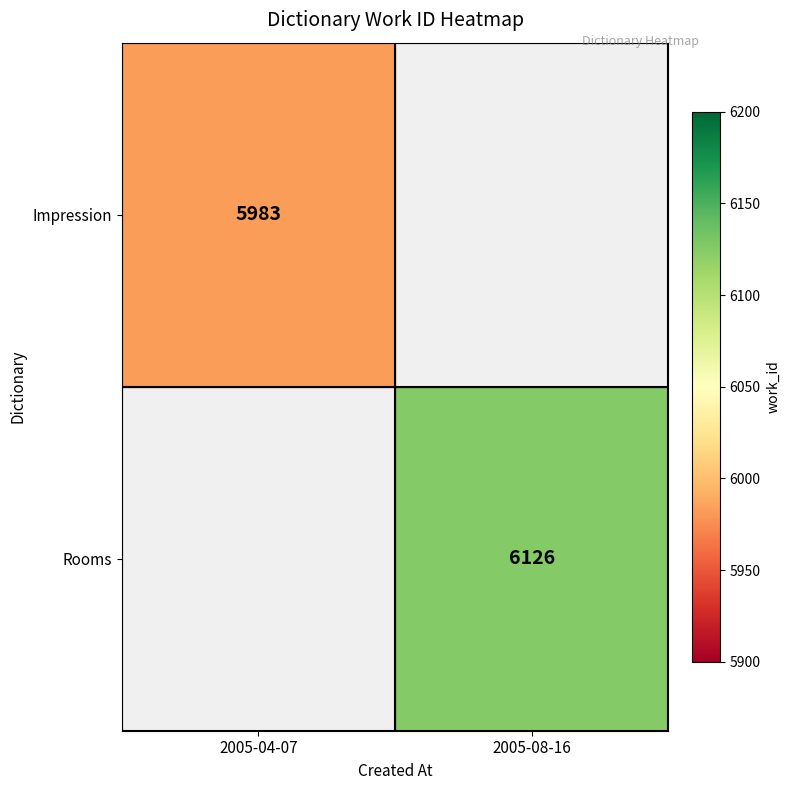

What is the greatest value displayed?

6126.0